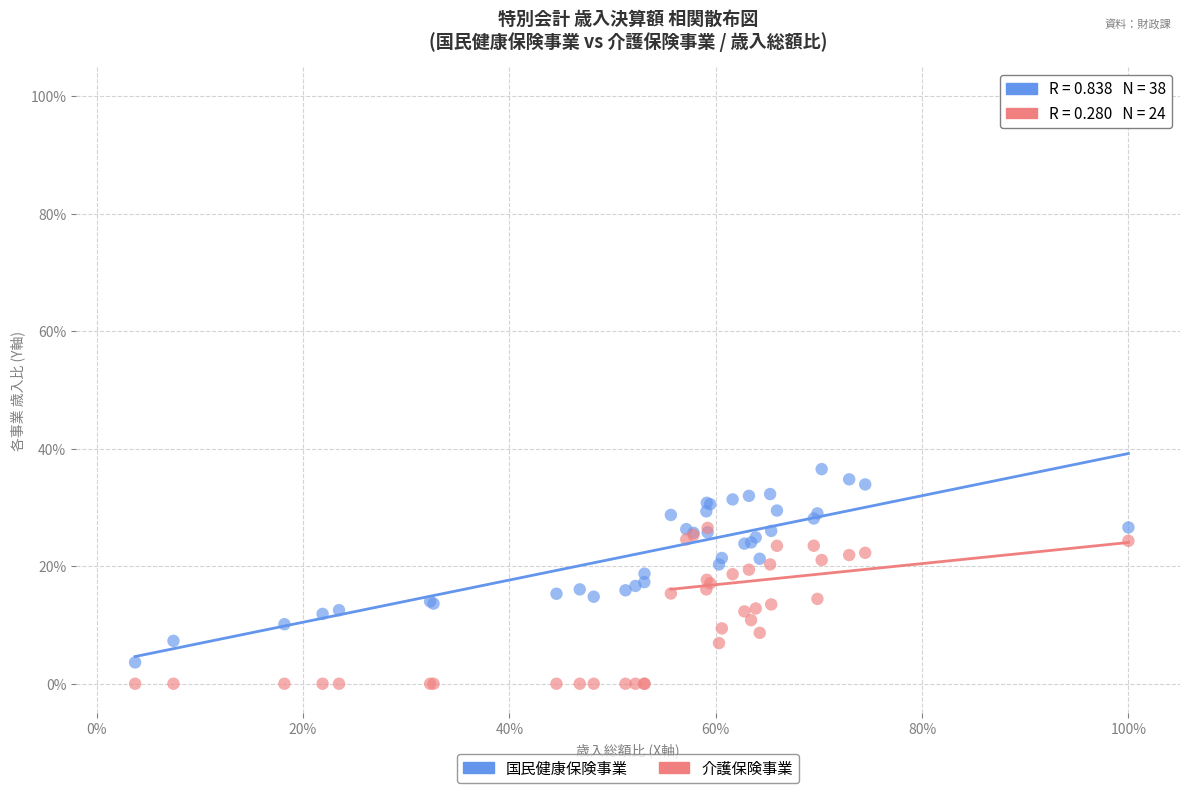

Which series reaches the minimum Y coordinate?

介護保険事業